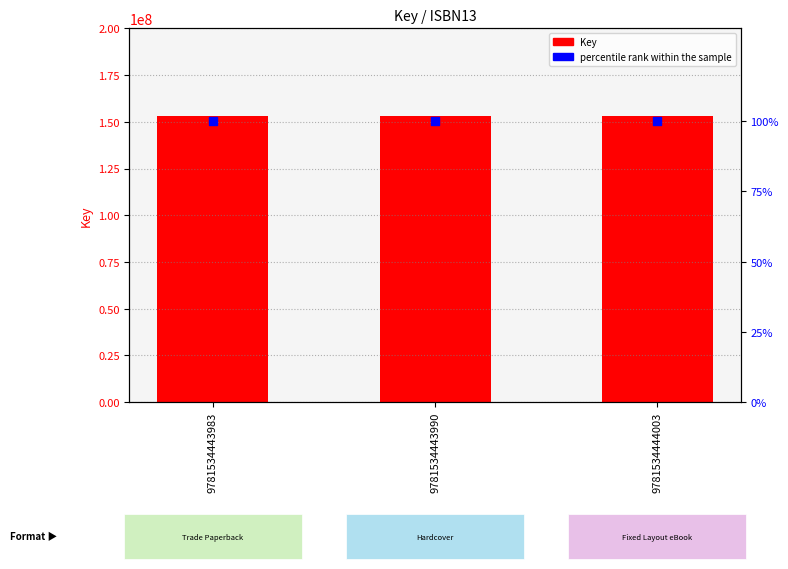

Which series contains the lowest Y value?

percentile rank within the sample